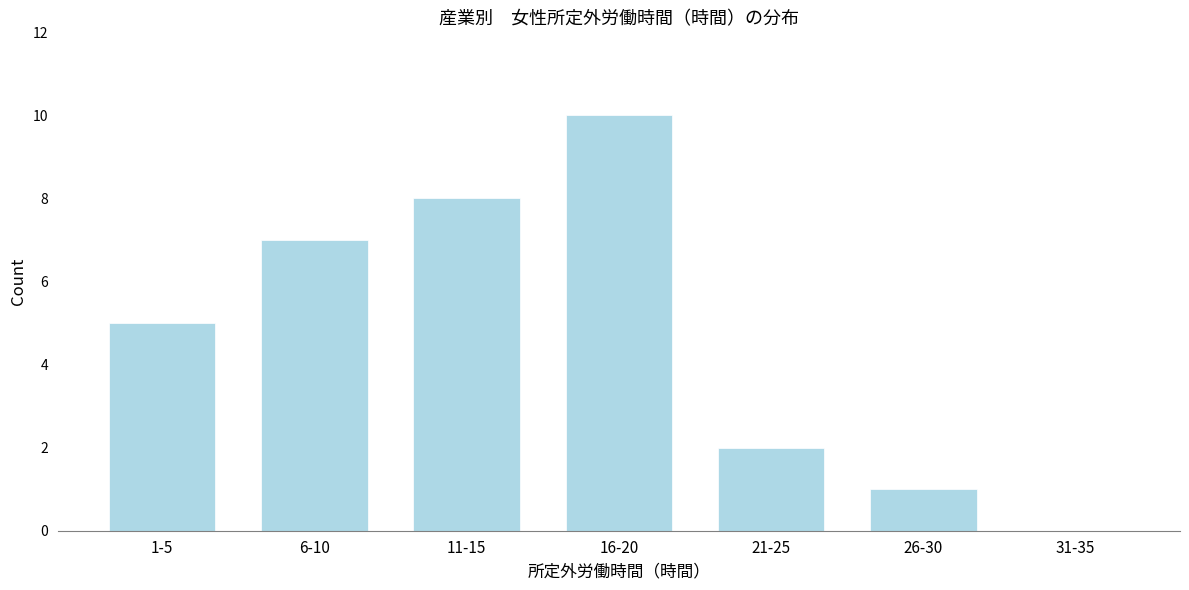

Reading right to left, transcribe all the data shown in this chart.

31-35=0	26-30=1	21-25=2	16-20=10	11-15=8	6-10=7	1-5=5